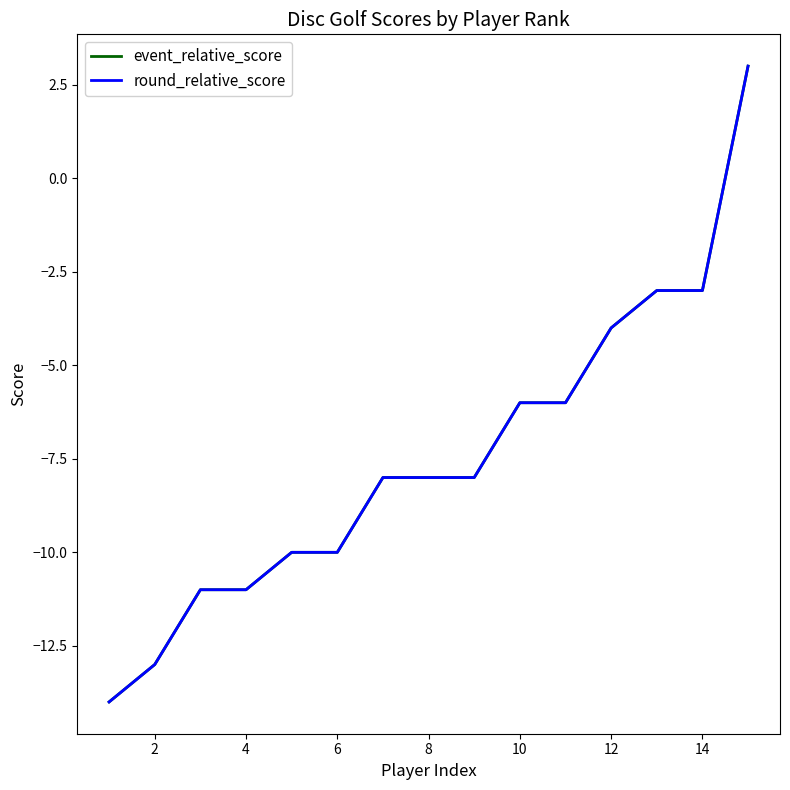

Does the chart display data point markers on the line(s)?

No